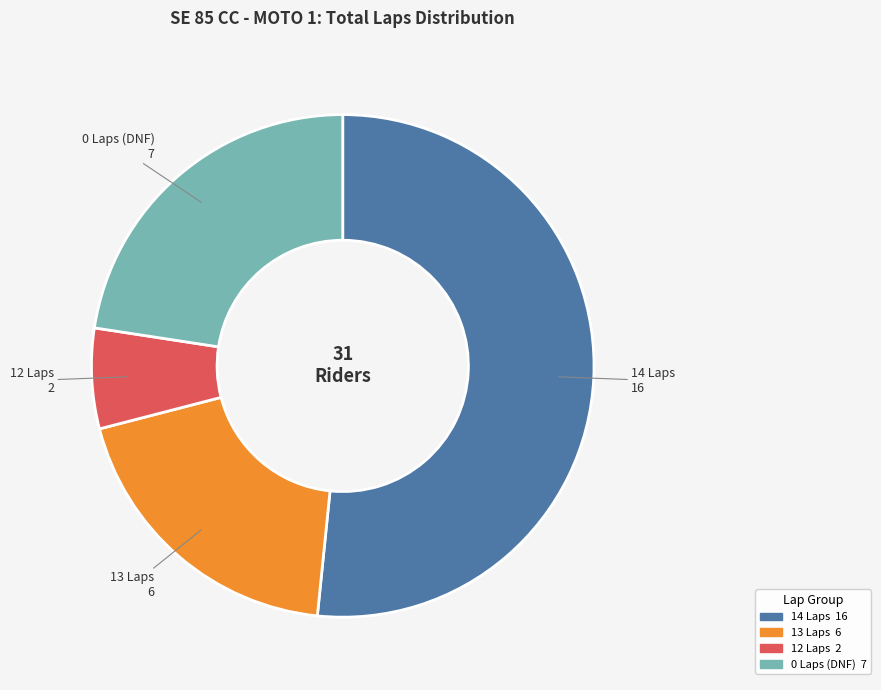

How many segments does this pie chart have?

4